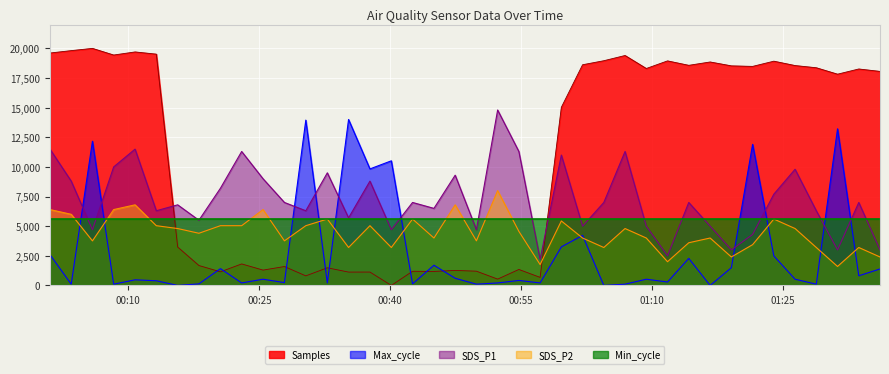

In Max_cycle, how many points are lower than both neighbors (excluding endpoints)?

15